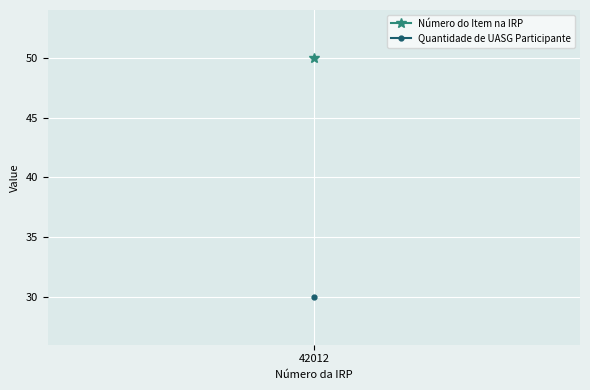

What is the average value of the Número do Item na IRP series?

50